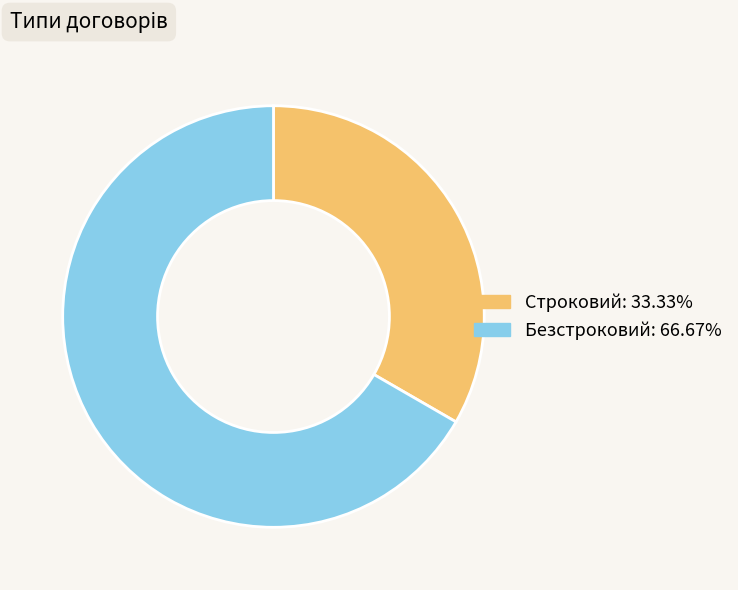

Approximately how many times larger is the value at Строковий compared to Безстроковий?

0.5